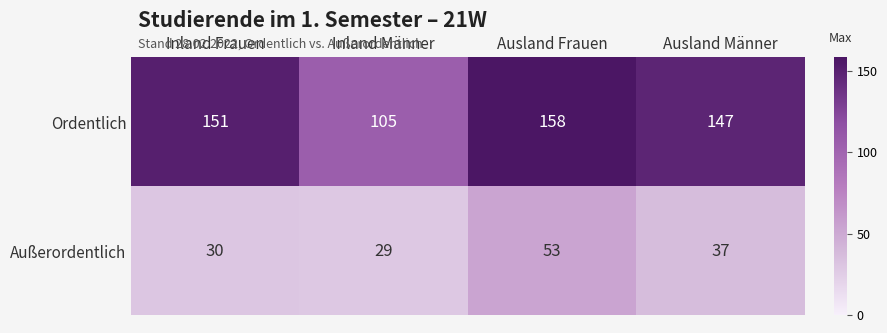

What is the difference between the maximum and second lowest values in the Ordentlich series?

11